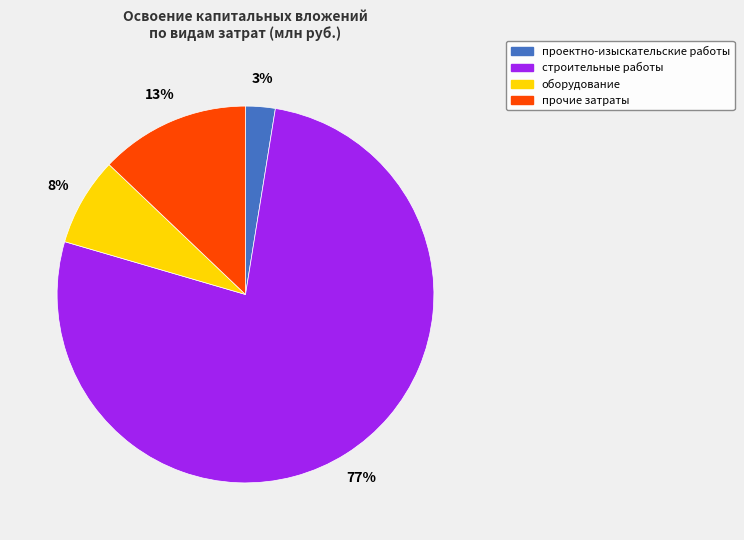

Is the sum of оборудование and прочие затраты greater than half?

No